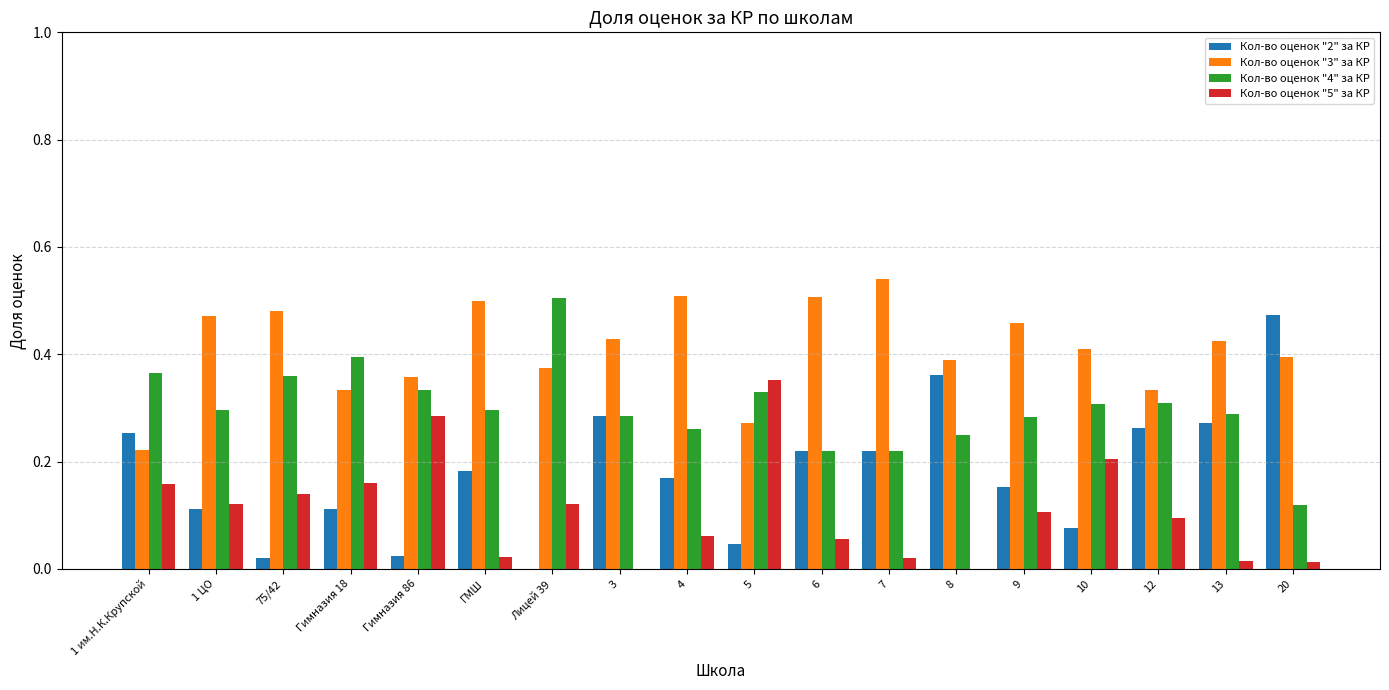

Between ГМШ and 5, which series saw the biggest shift?

Кол-во оценок "5" за КР